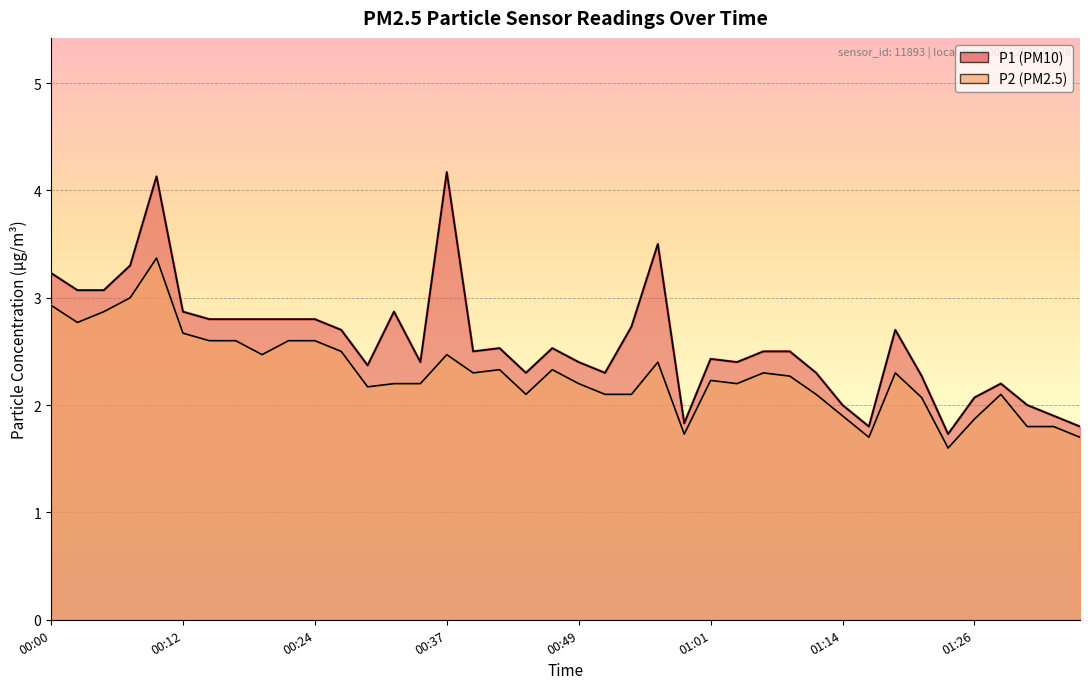

What is the sum of all P1 values?

103.4